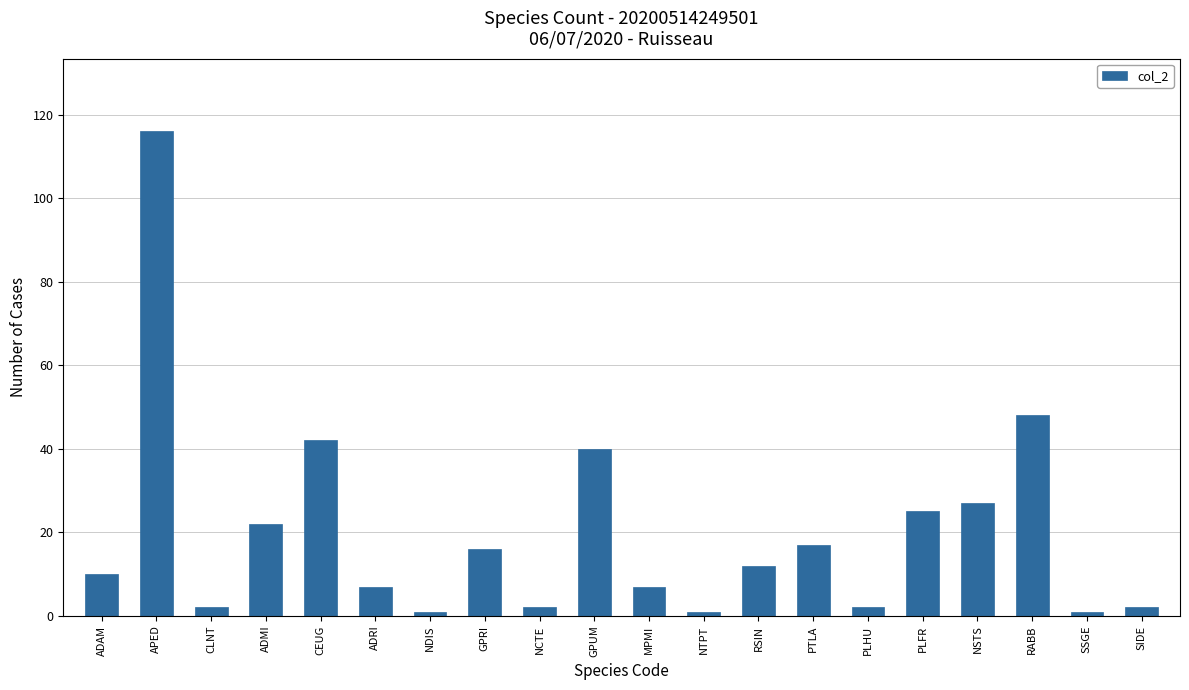

Between PLFR and ADRI, which is larger?

PLFR